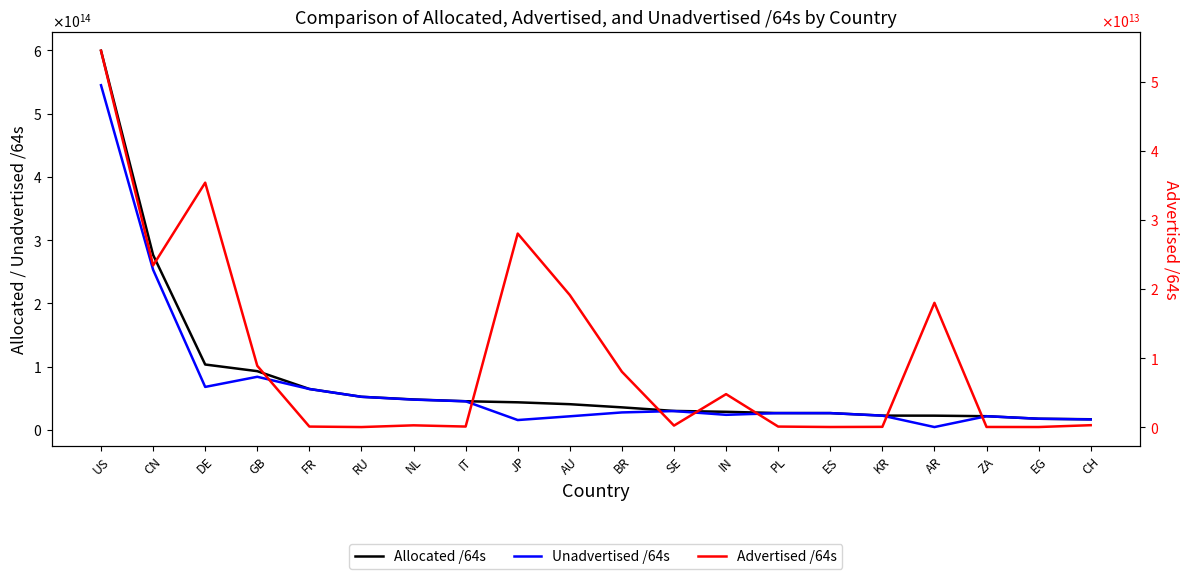

List the series in order of their peak value, lowest first.

Advertised /64s, Unadvertised /64s, Allocated /64s